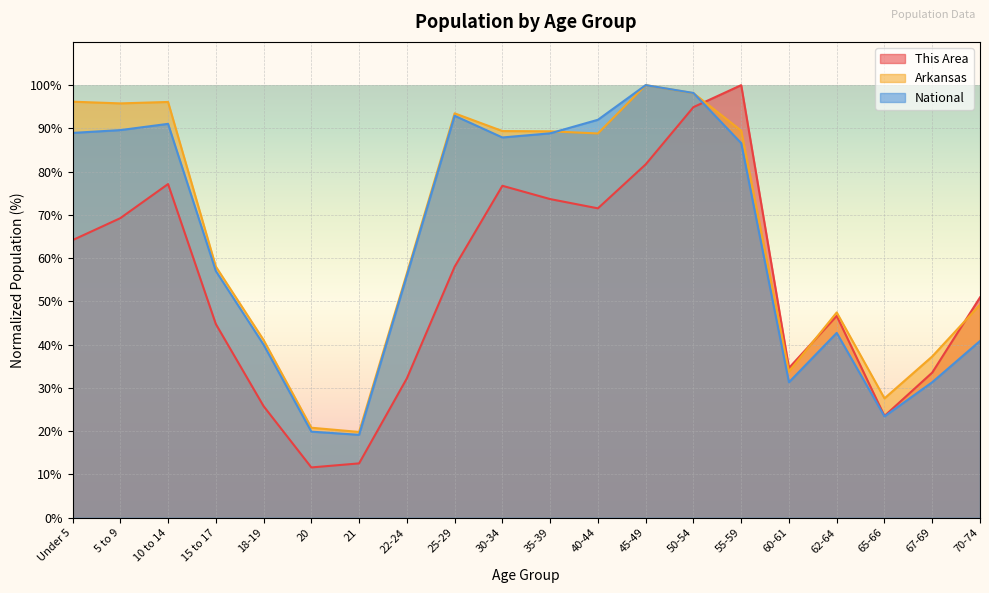

What is the lowest value of the National series?

19.2